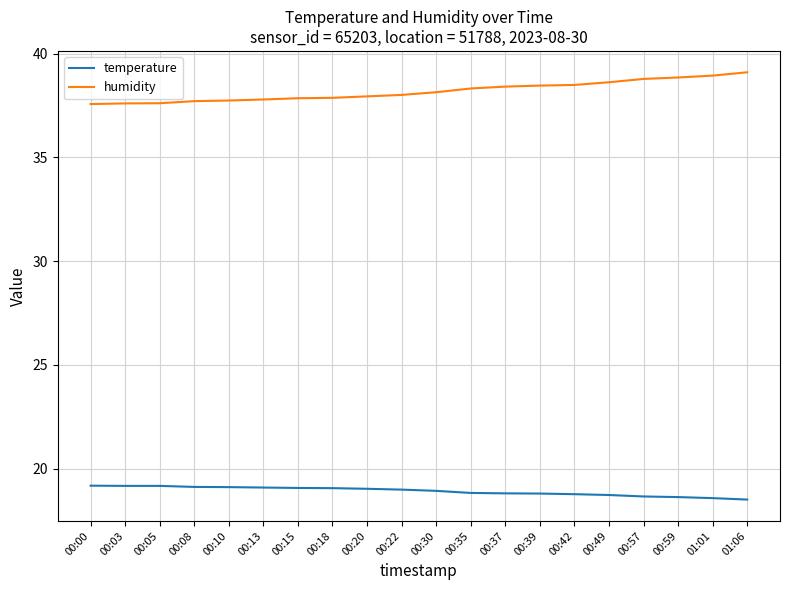

Rank the series at 00:42 from highest to lowest value.

humidity, temperature